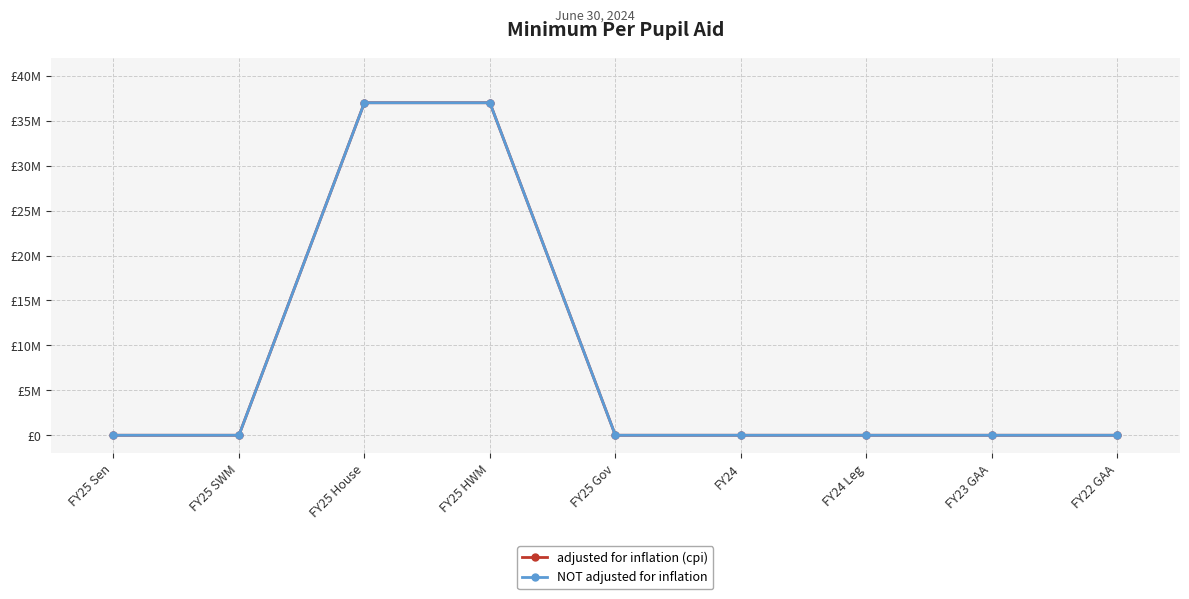

Is it true that adjusted for inflation (cpi) equals 0 at FY22 GAA?

True